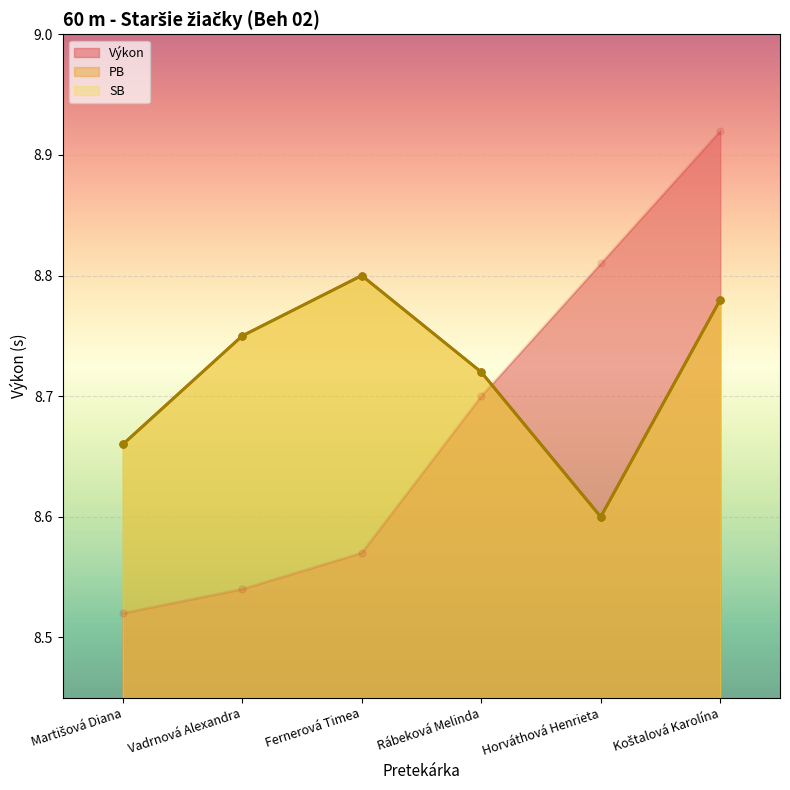

Rank the categories by SB value from lowest to highest.

Horváthová Henrieta, Martišová Diana, Rábeková Melinda, Vadrnová Alexandra, Koštalová Karolína, Fernerová Timea